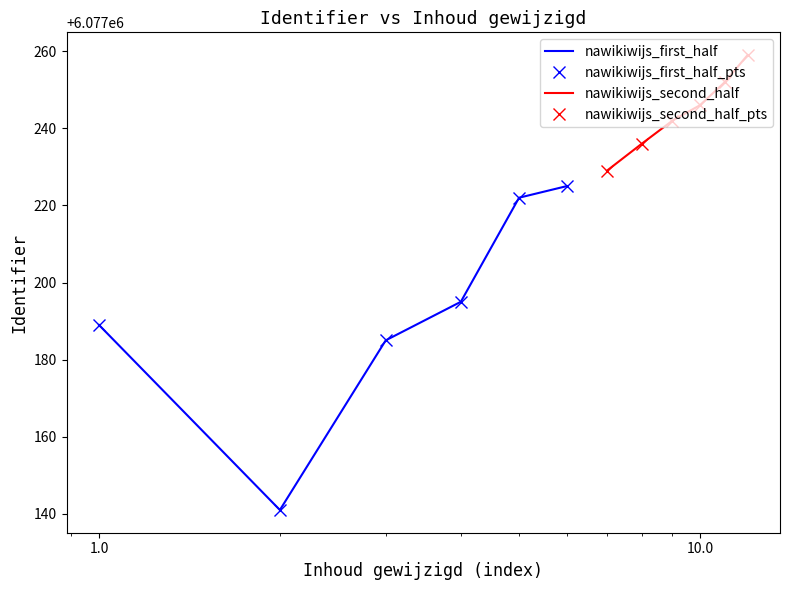

Reading left to right, what are all the values shown in this chart?

nawikiwijs_first_half: 6077189	6077141	6077185	6077195	6077222	6077225
nawikiwijs_first_half_pts: 6077189	6077141	6077185	6077195	6077222	6077225
nawikiwijs_second_half: 6077229	6077236	6077242	6077246	6077252	6077259
nawikiwijs_second_half_pts: 6077229	6077236	6077242	6077246	6077252	6077259